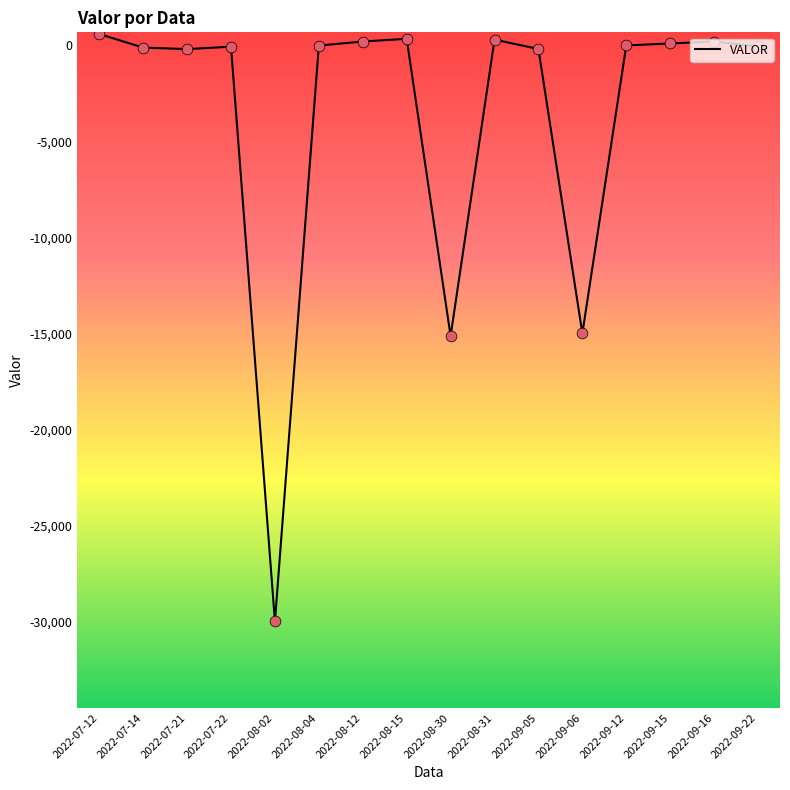

Approximately how many times larger is the value at 2022-08-12 compared to 2022-08-15?

0.6